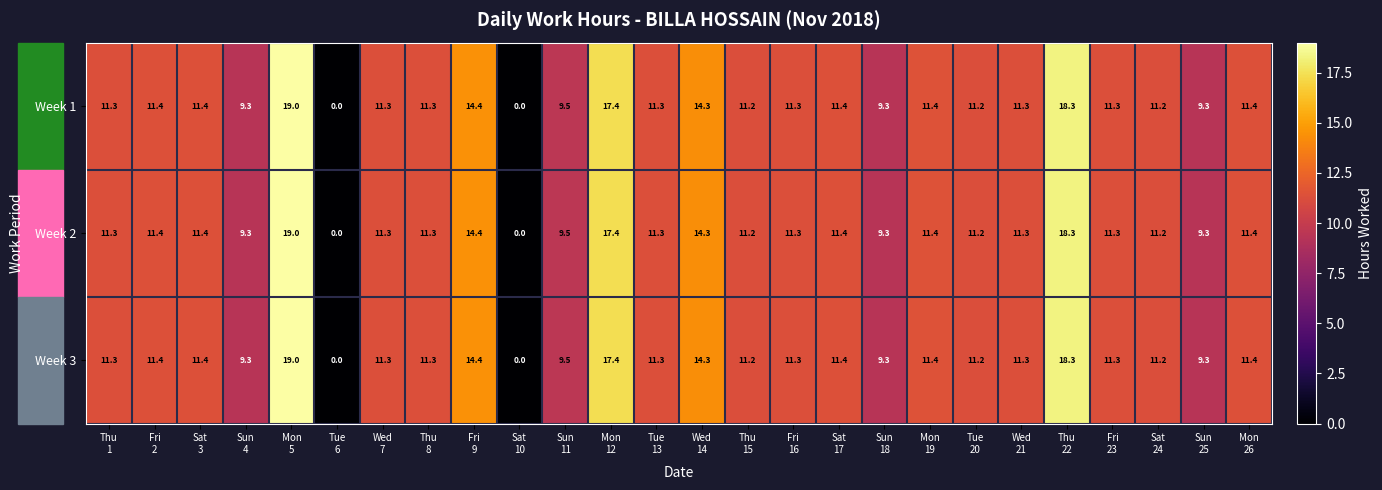

At how many categories does at least one series exceed 3?

24